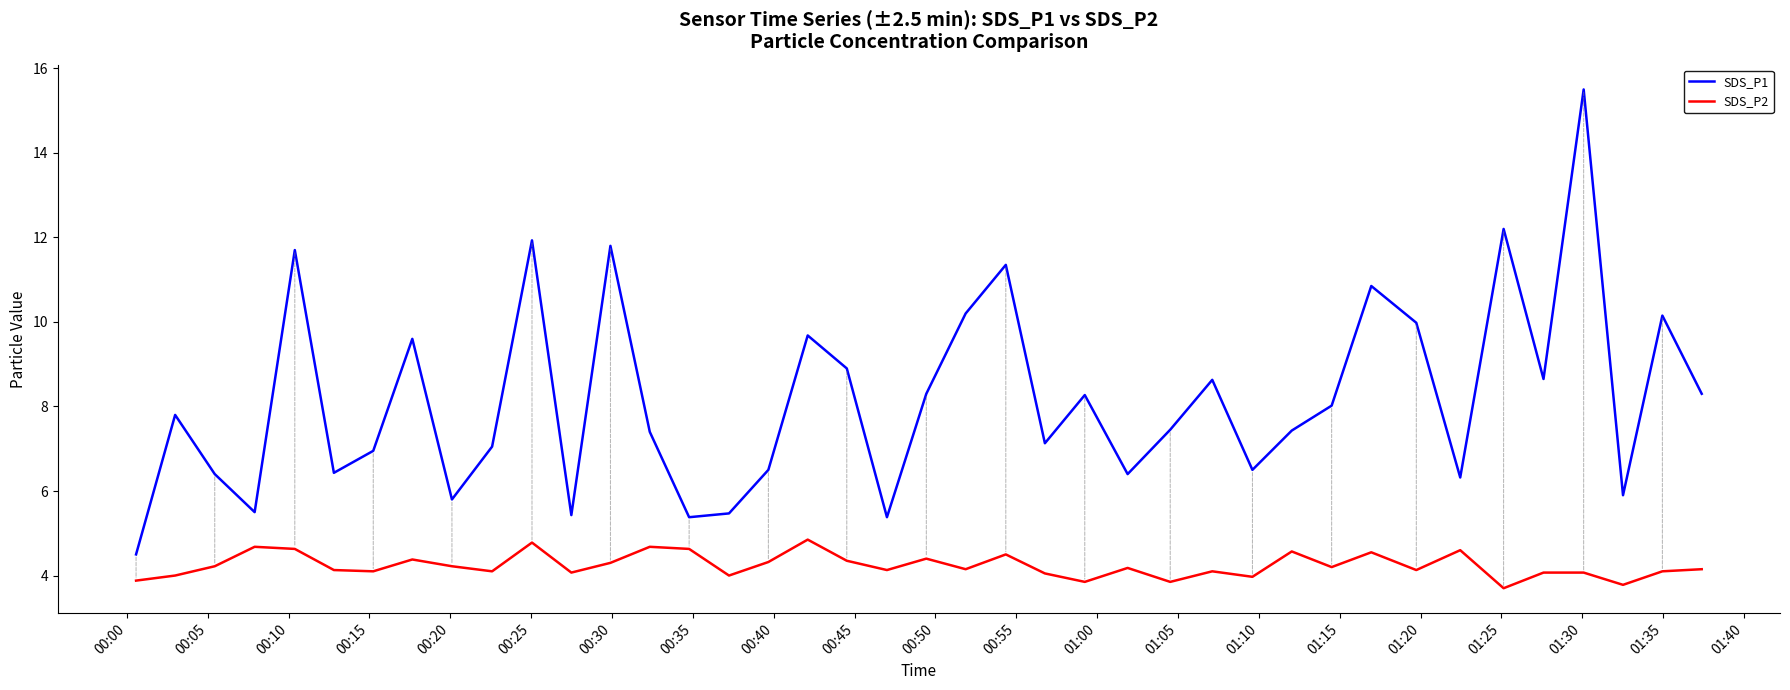

What is the sum of all SDS_P1 values?

327.1